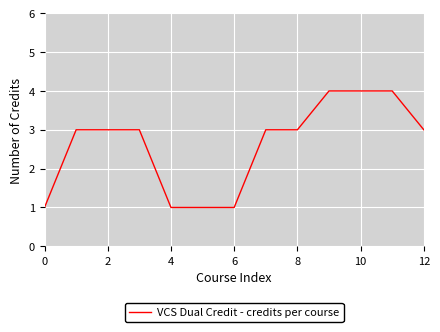

What is the maximum value shown in the chart?

4